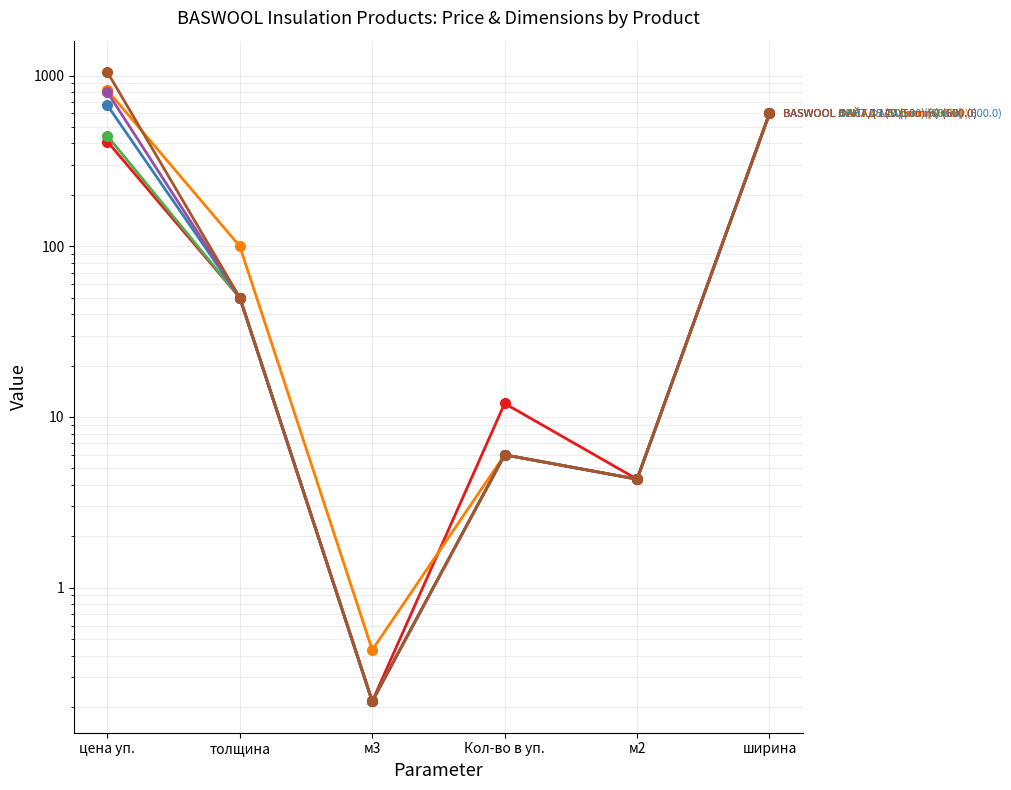

What is the maximum value shown in the chart?

1047.6